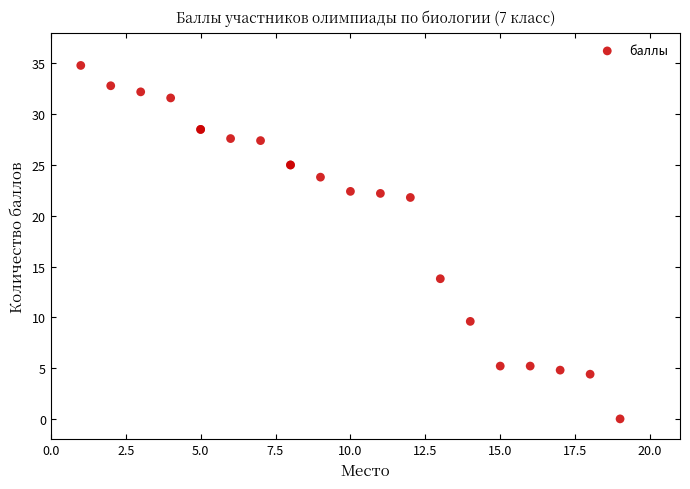

What Y value in the scatter plot is closest to 17?

13.8